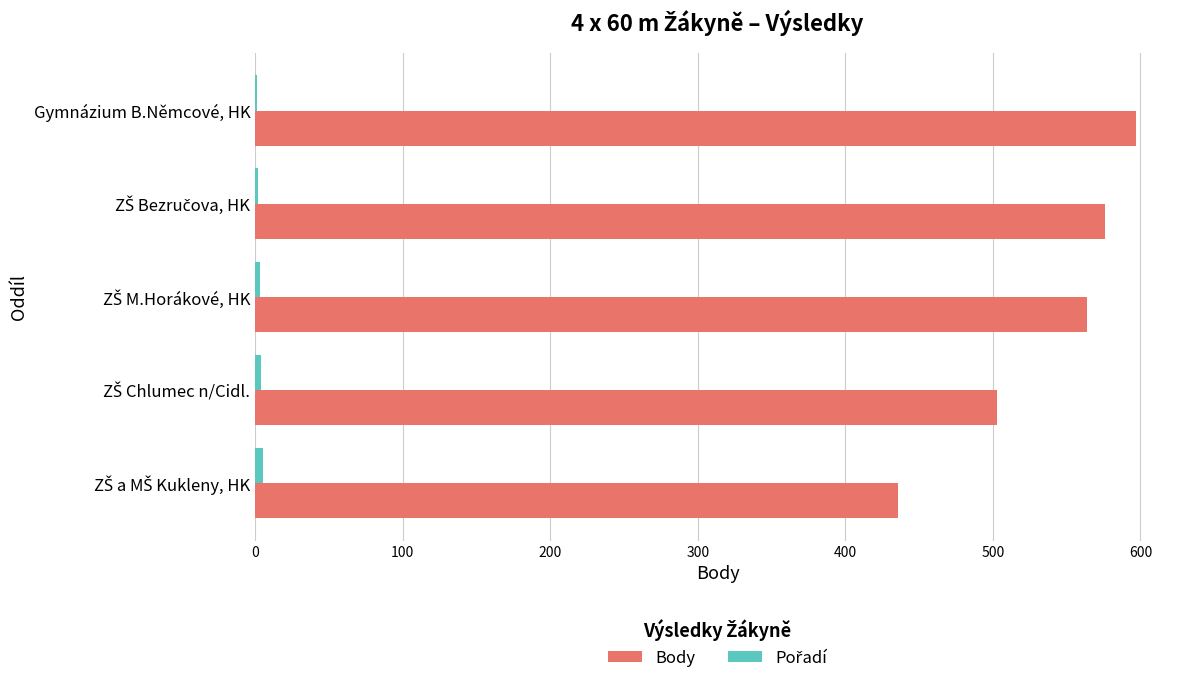

Which series has the largest total across all categories?

Body